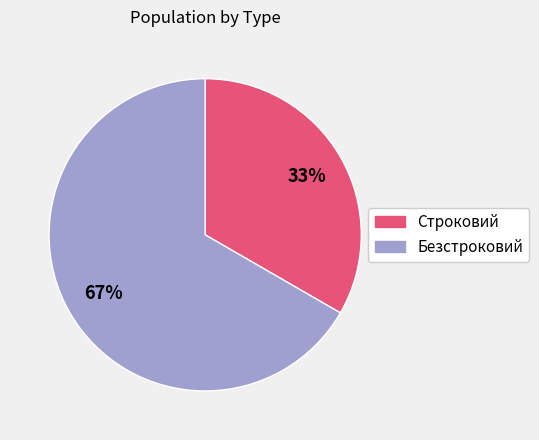

Which slice is the largest?

Безстроковий